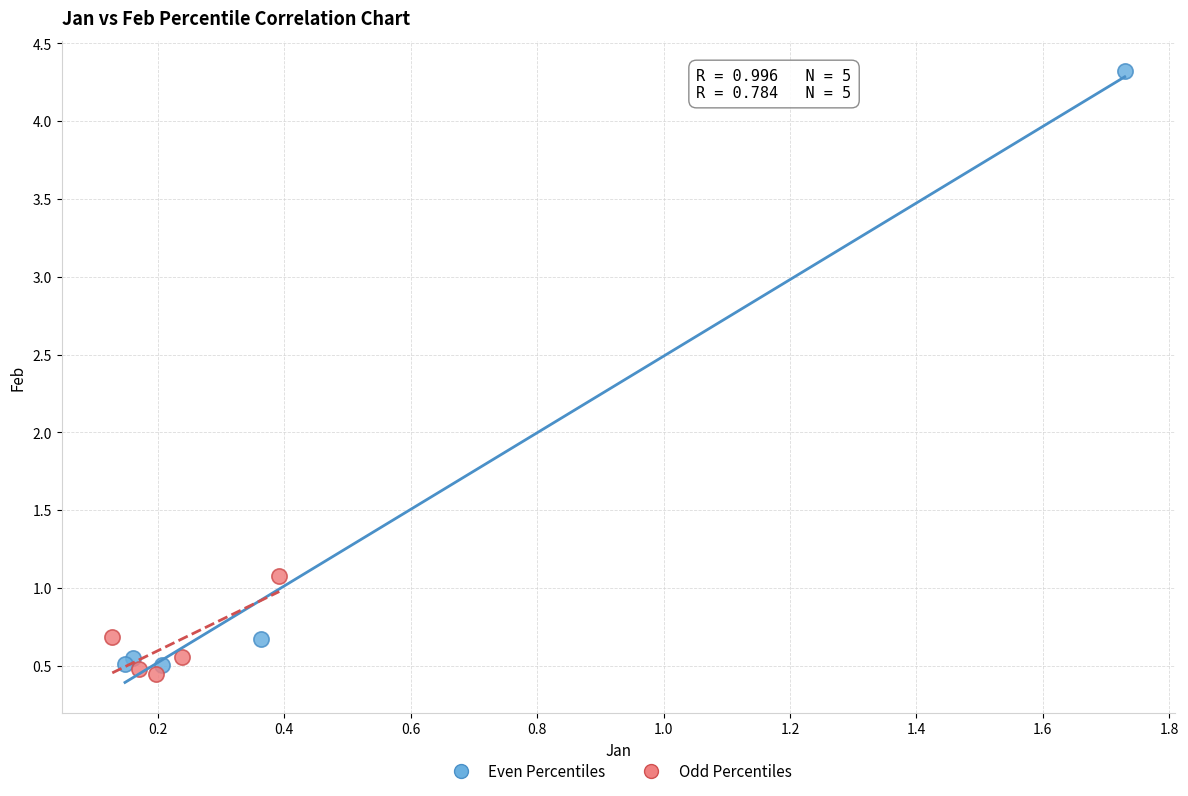

What are all the series names shown in the legend?

Even Percentiles, Odd Percentiles